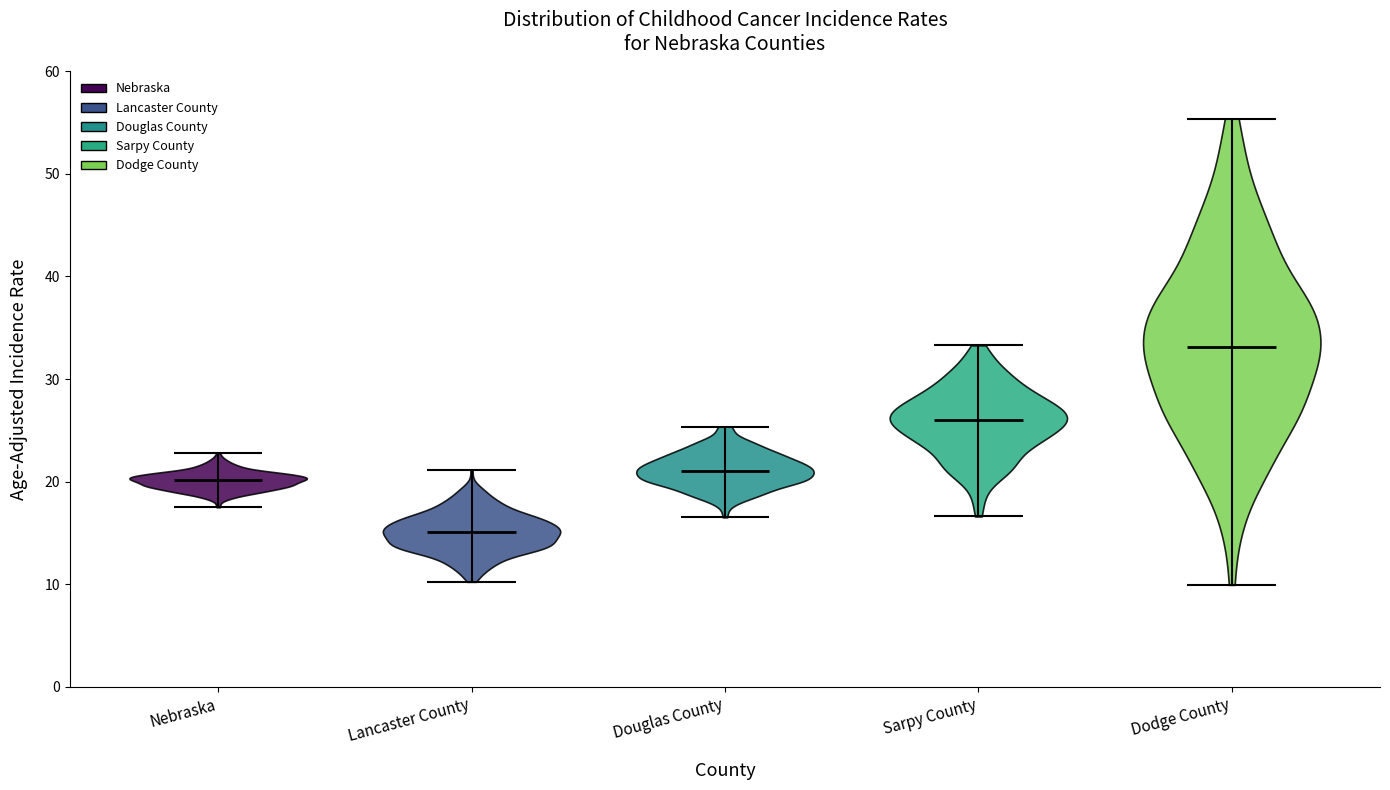

Where does the median line of the violin for Lancaster County sit on the y-axis? The values are not printed on the chart, so give them approximately, as read against the axis.

15